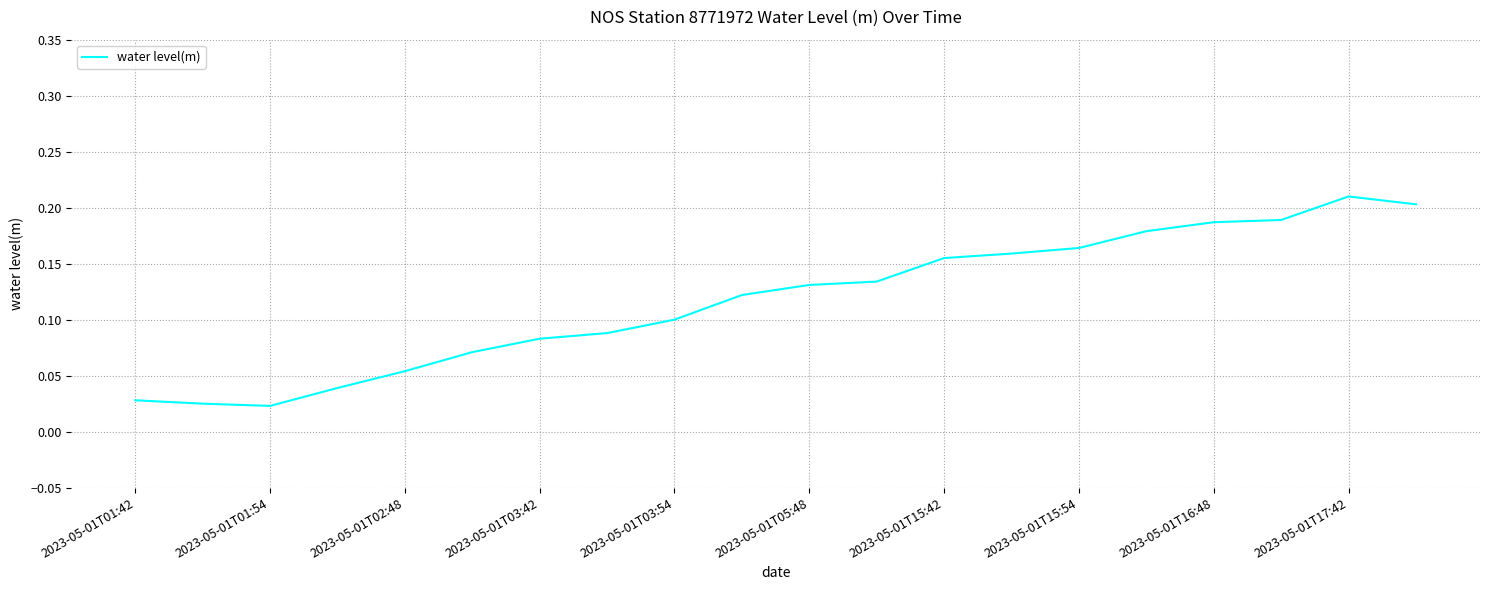

How many lines are shown in the chart?

1